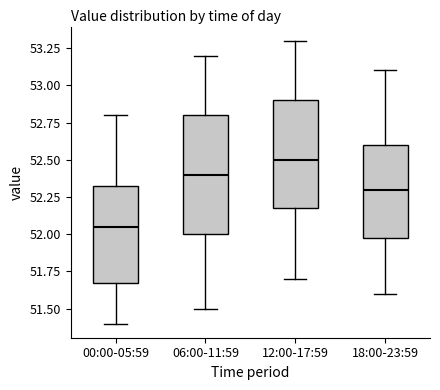

Reading left to right, read every box against the y-axis: the position of its median line, the range the box covers, and the ends of its whiskers. The values are not printed on the chart, so give them approximately, as read against the axis.

00:00-05:59: median 52.05, box 51.70 to 52.35, whiskers 51.40 to 52.80
06:00-11:59: median 52.40, box 52.00 to 52.80, whiskers 51.50 to 53.20
12:00-17:59: median 52.50, box 52.20 to 52.90, whiskers 51.70 to 53.30
18:00-23:59: median 52.30, box 52.00 to 52.60, whiskers 51.60 to 53.10